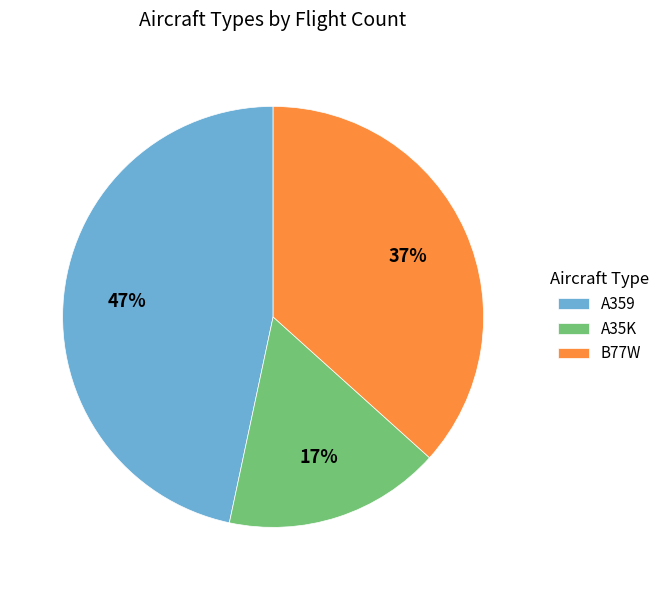

To the nearest percent, what is the combined percentage of A35K and A359?

63%